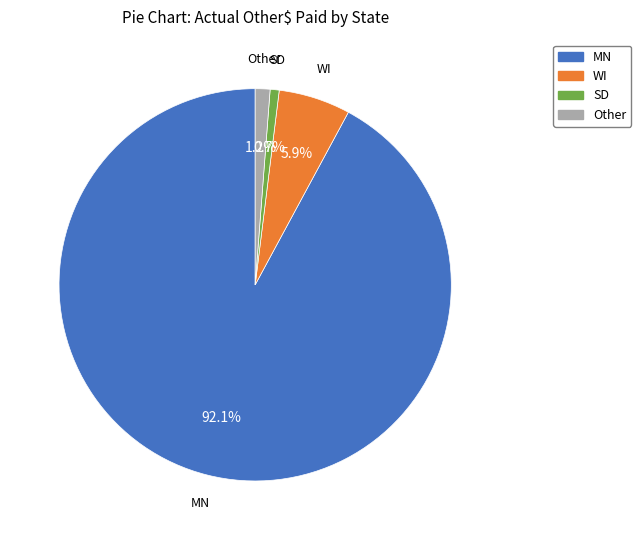

To the nearest percent, what percentage of the pie is WI?

6%